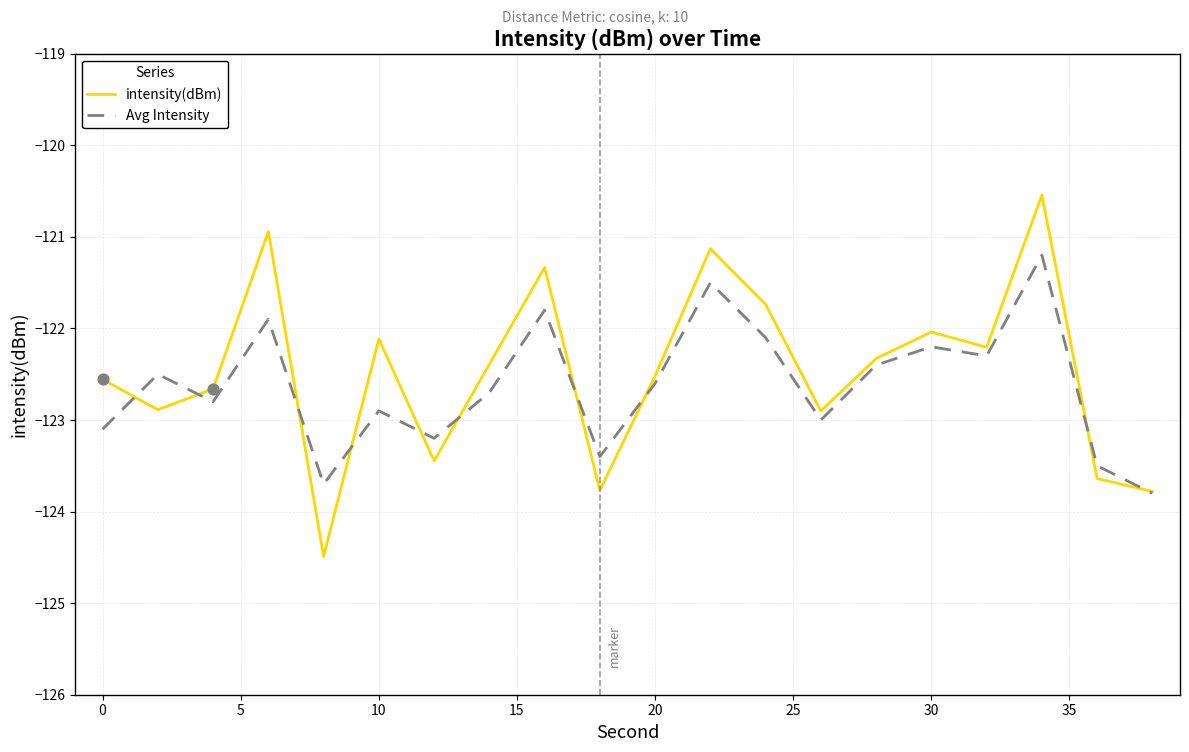

Which series has the largest range (max minus min)?

intensity(dBm)